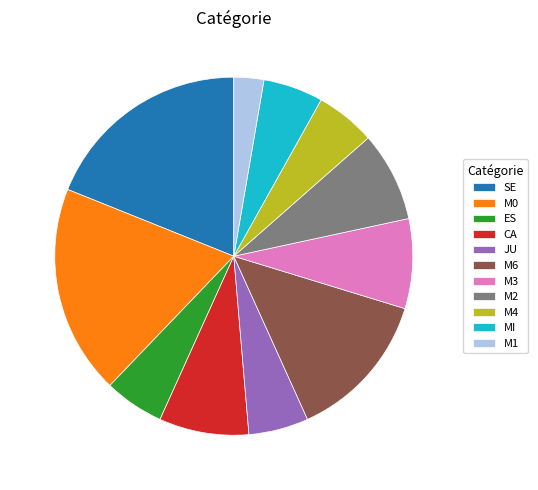

What is the ratio of the value at ES to the value at M6?

0.4